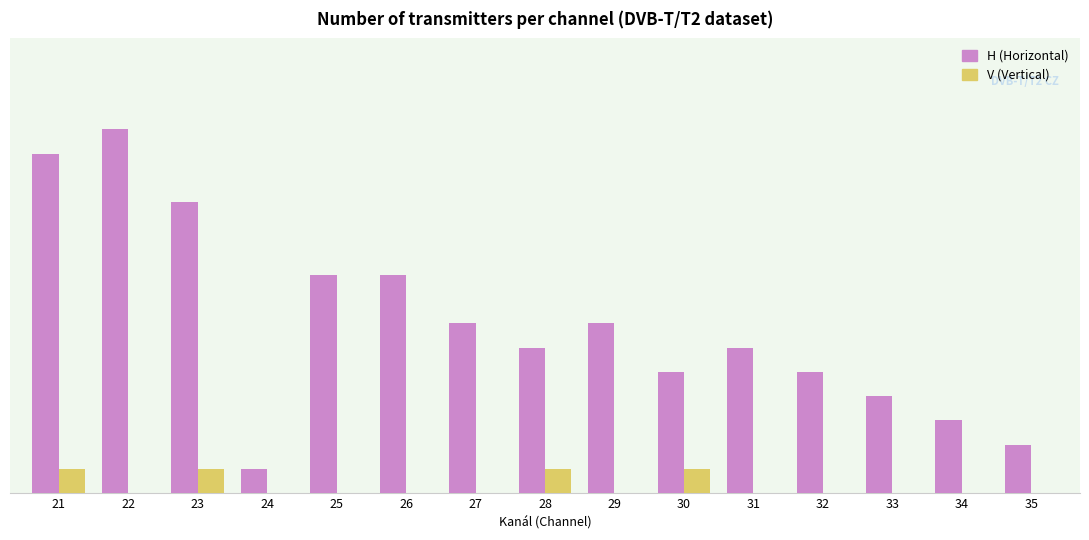

At which label is H (Horizontal) closest to 8?

25